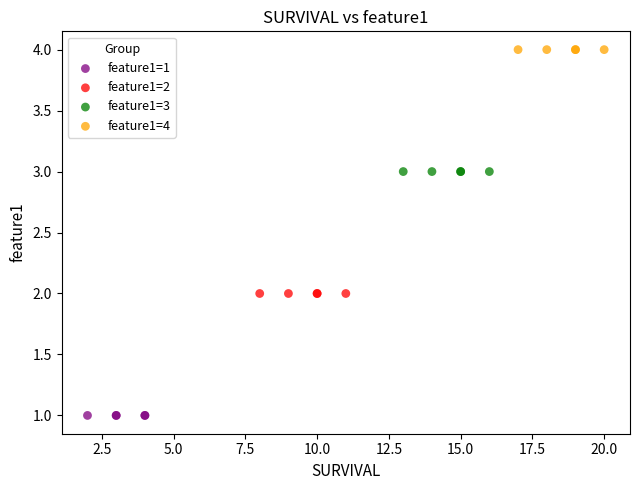

Which series reaches the minimum Y coordinate?

feature1=1